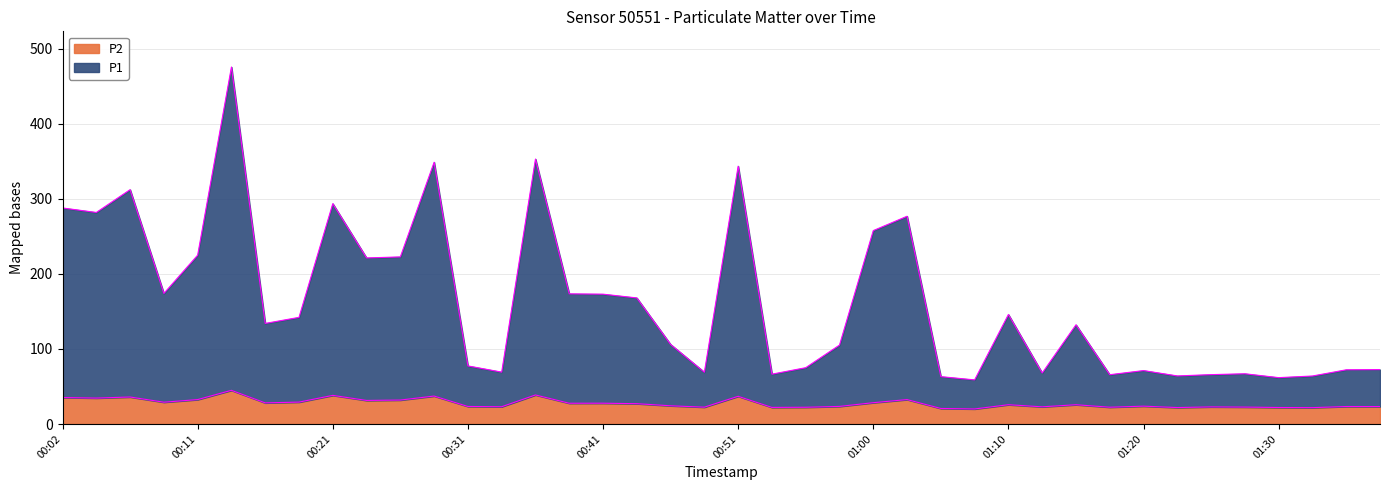

What is the average value of the P1 series?

162.6